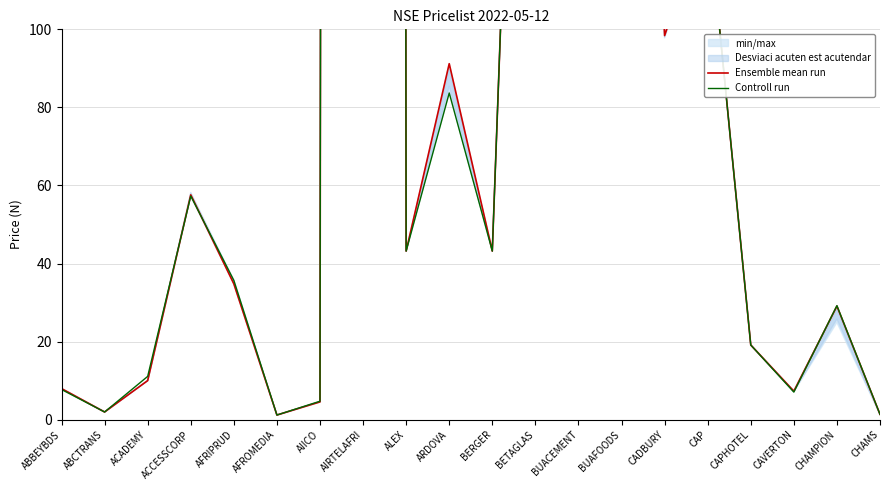

What position from the right is ALEX?

12